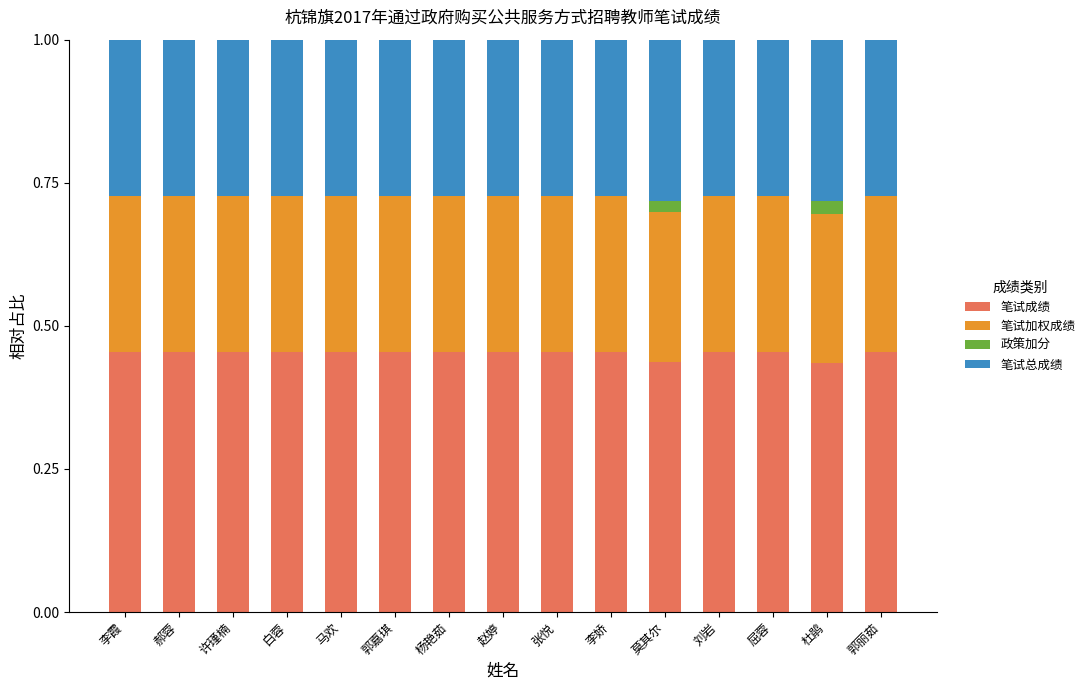

The 笔试成绩 series shows 0.7 at 刘岩. True or false?

False